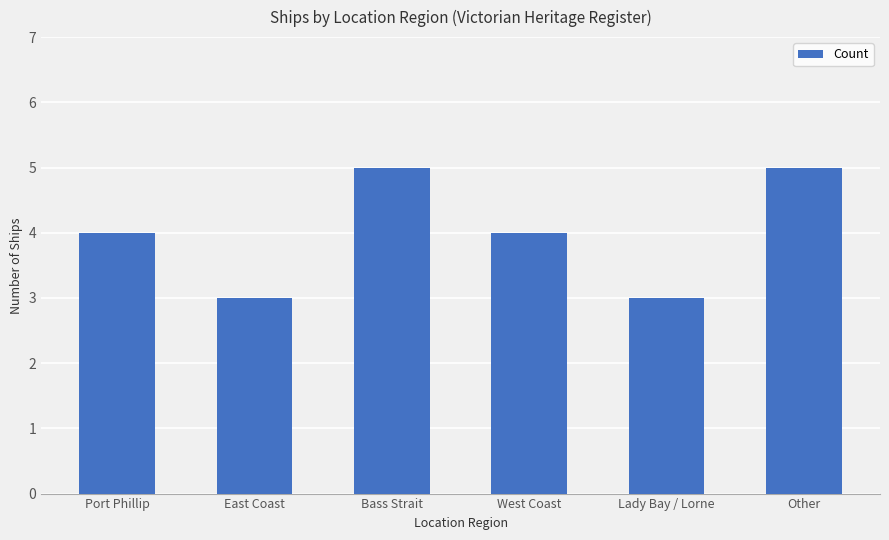

Reading left to right, what are all the values shown in this chart?

4	3	5	4	3	5